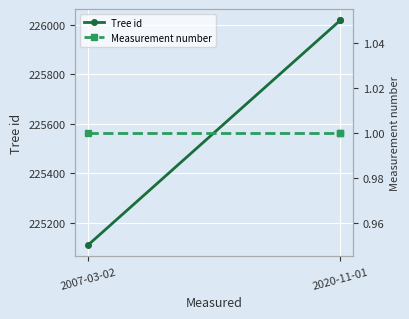

Rank the series by their average value, from highest to lowest.

Tree id, Measurement number